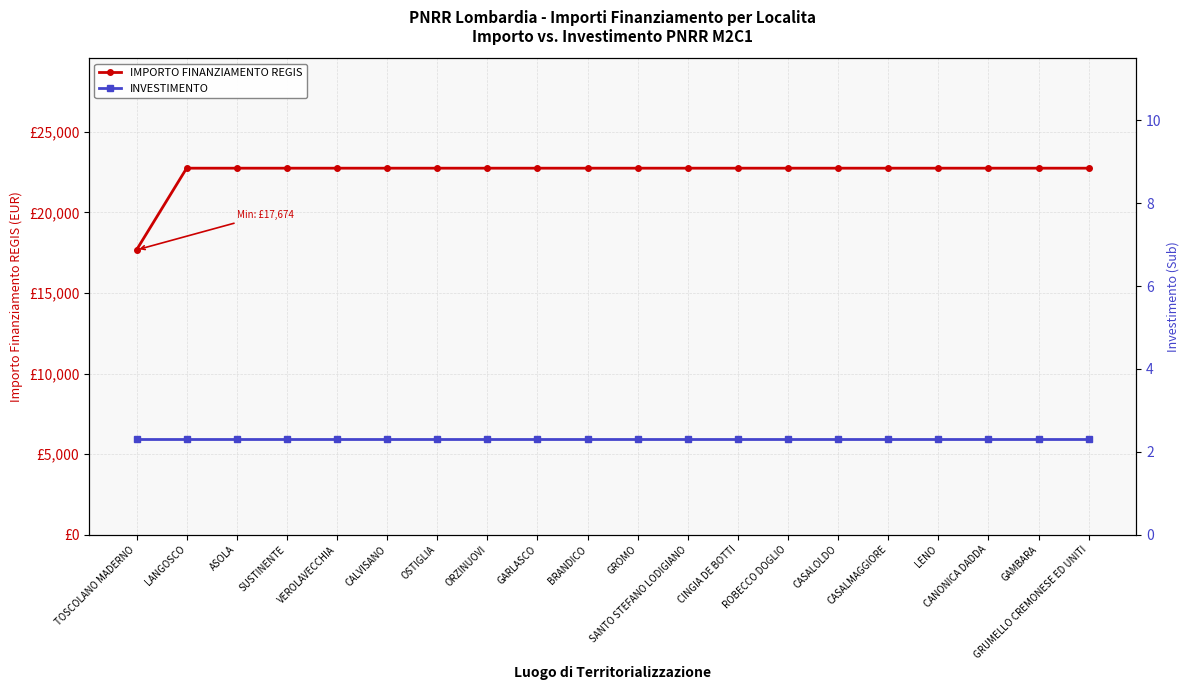

Reading left to right, what are all the values shown in this chart?

IMPORTO FINANZIAMENTO REGIS: 17674.8	22750.0	22750.0	22750.0	22750.0	22750.0	22750.0	22750.0	22750.0	22750.0	22750.0	22750.0	22750.0	22750.0	22750.0	22750.0	22750.0	22750.0	22750.0	22750.0
INVESTIMENTO: 2.3	2.3	2.3	2.3	2.3	2.3	2.3	2.3	2.3	2.3	2.3	2.3	2.3	2.3	2.3	2.3	2.3	2.3	2.3	2.3